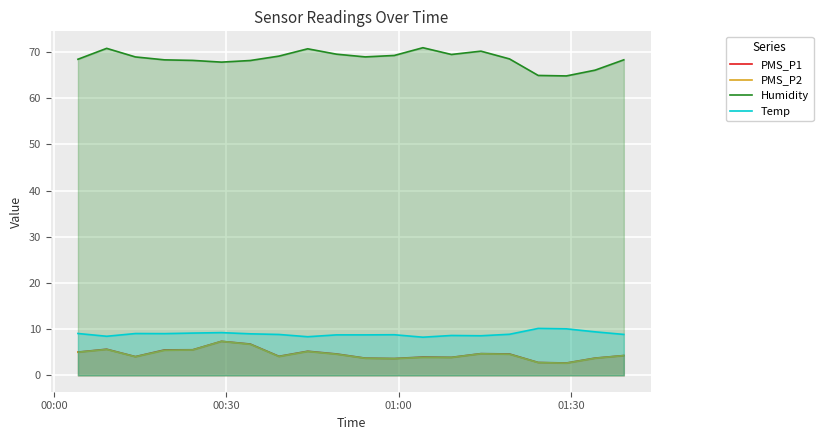

How many interior local valleys does the PMS_P2 series have?

5